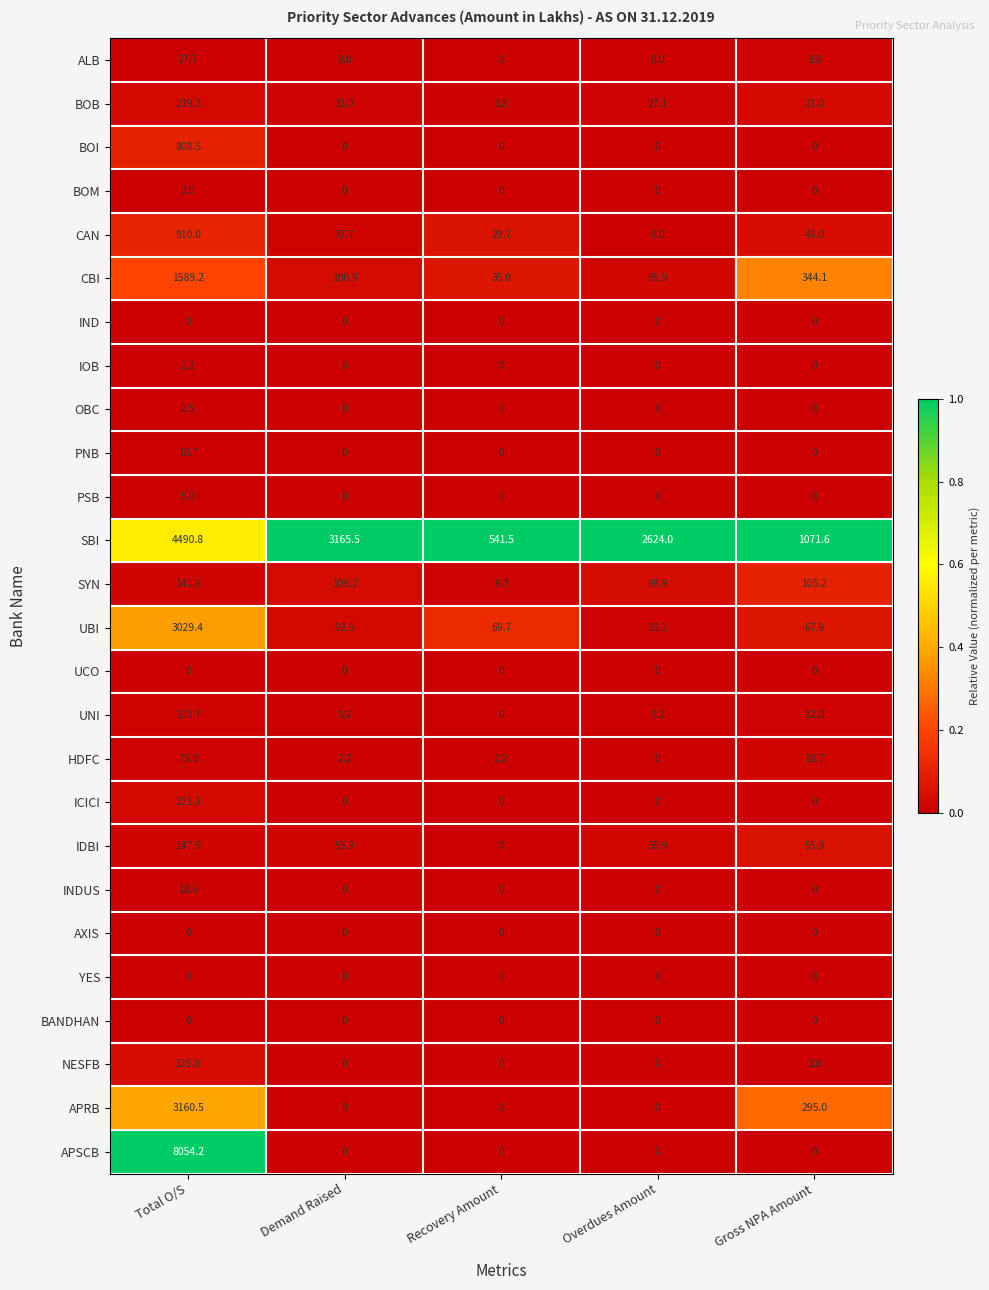

Rank the categories by UBI value from highest to lowest.

Total O/S, Demand Raised, Recovery Amount, Gross NPA Amount, Overdues Amount